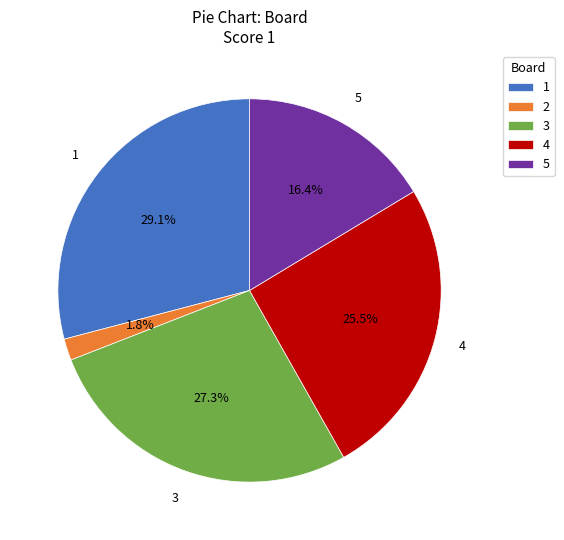

Is 2 the majority of the pie?

No